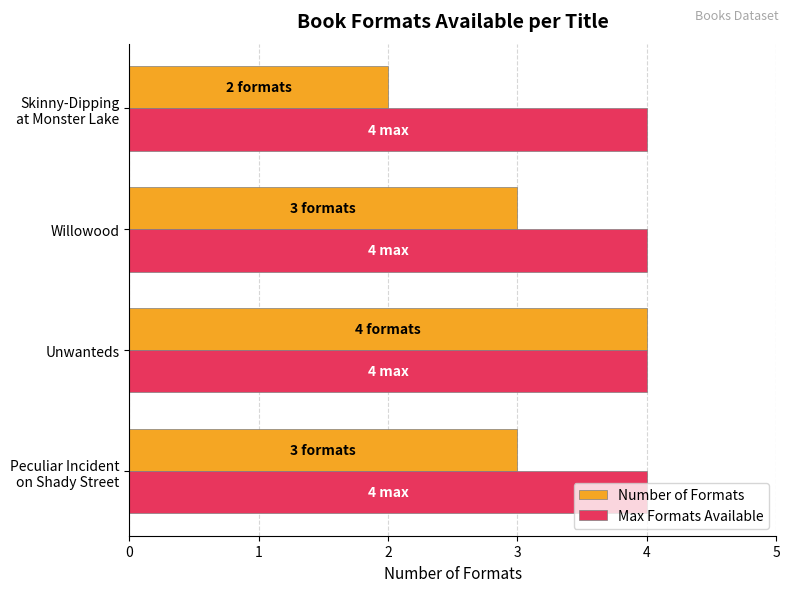

Between Unwanteds and Willowood, which series saw the biggest shift?

Number of Formats